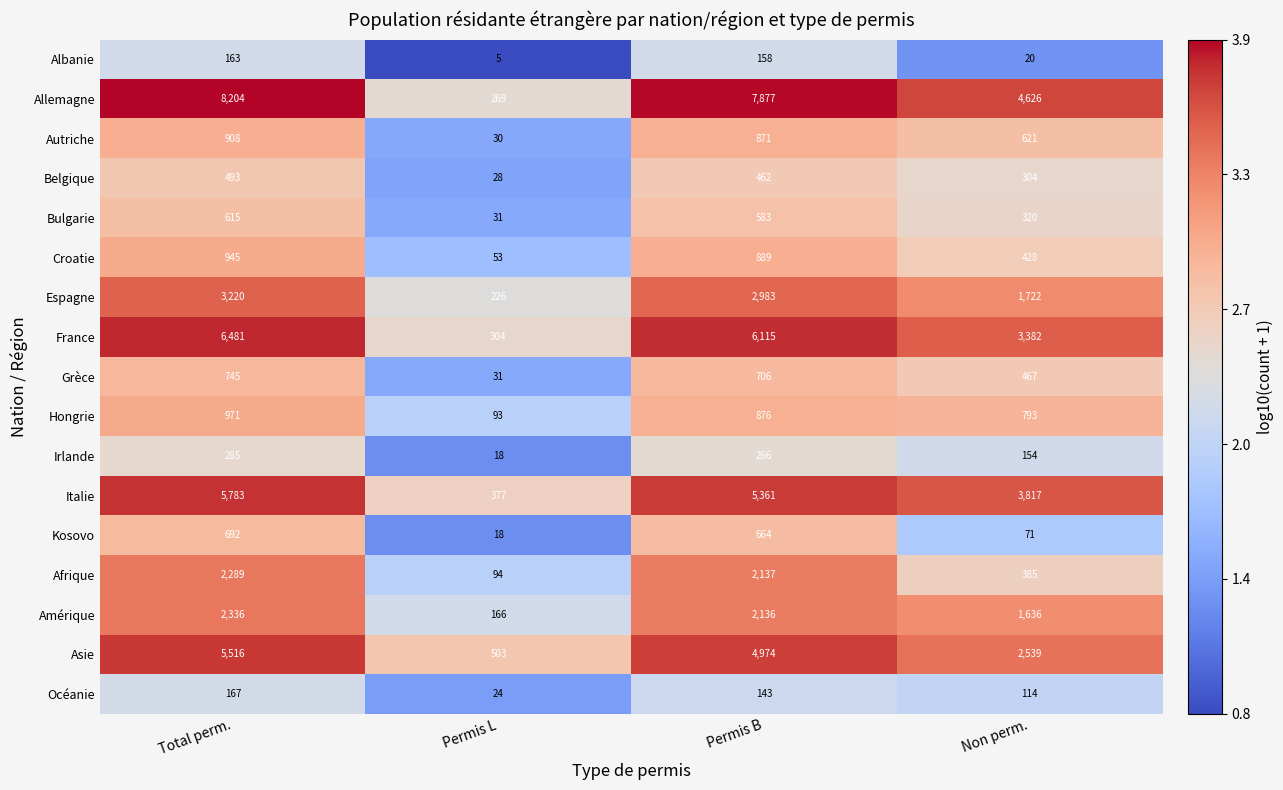

What is the sum of the Océanie values at Permis B and Total perm.?

310